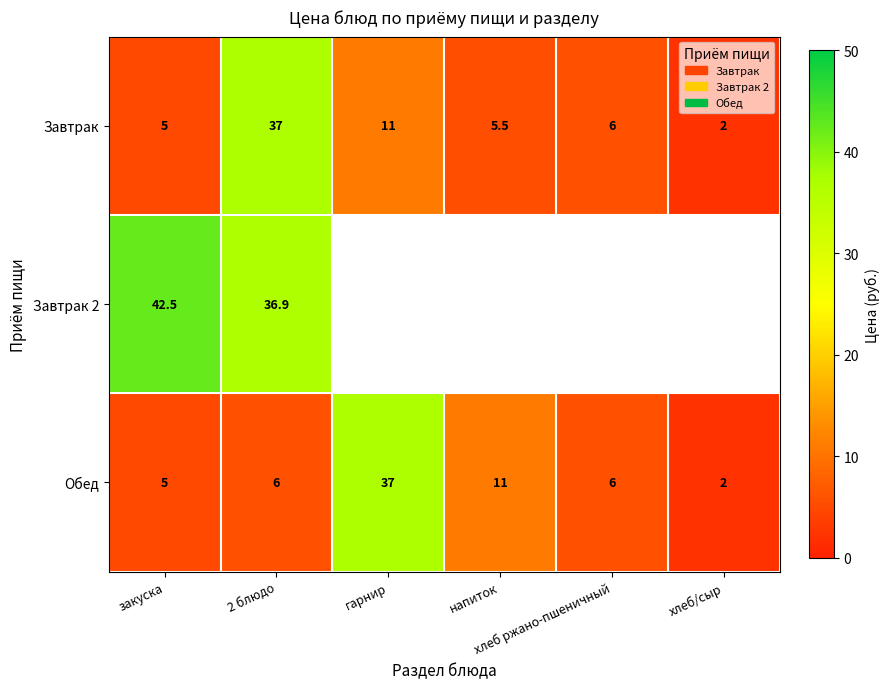

True or false: Завтрак has a value of 11.0 at гарнир.

True